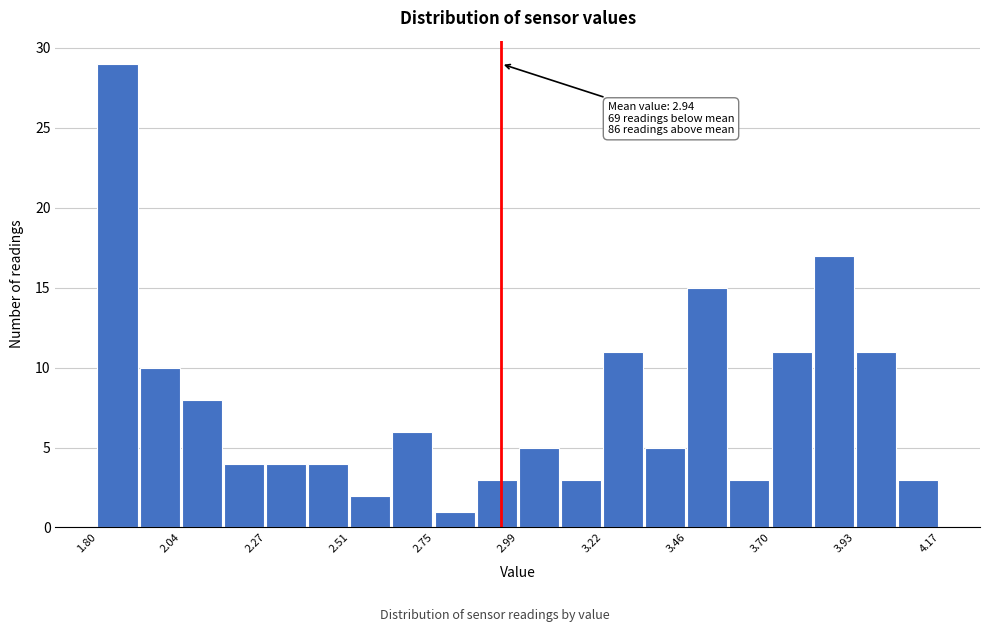

Read against the x-axis, roughly where is the centre of the tallest bar?

1.85